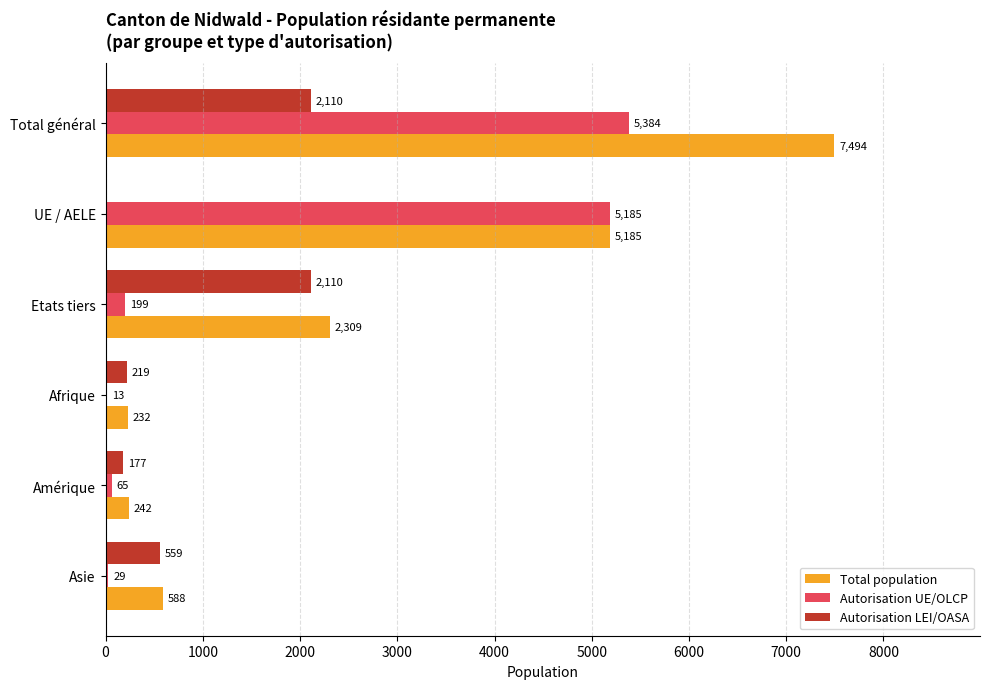

What are all the series names shown in the legend?

Total population, Autorisation UE/OLCP, Autorisation LEI/OASA